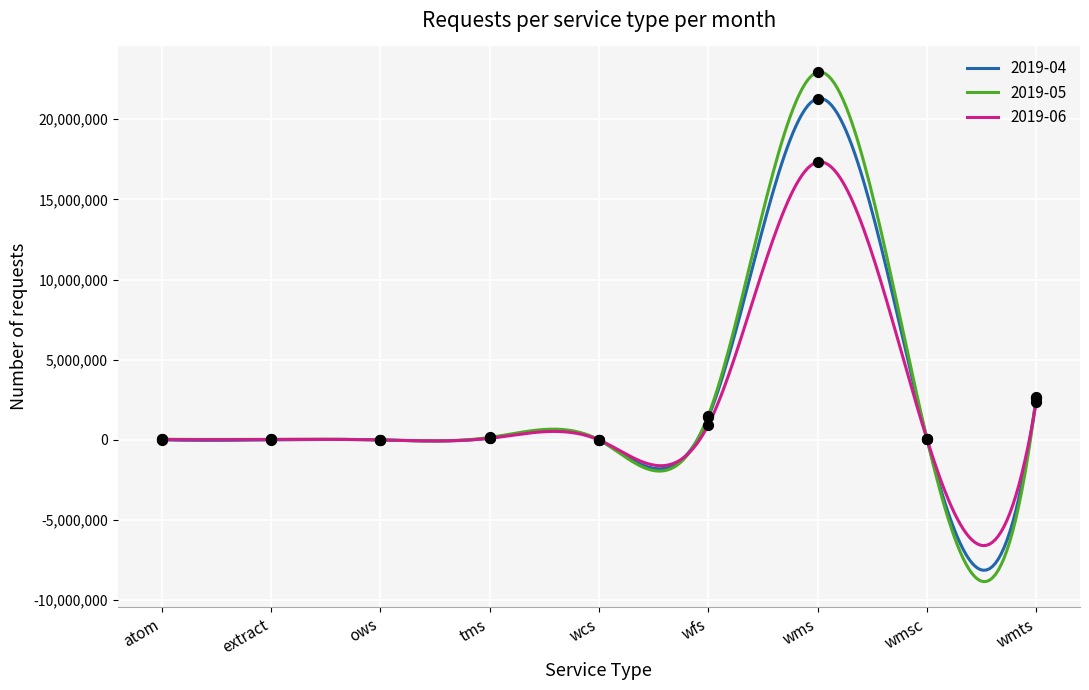

What is the total value across all series at wms?

61559787